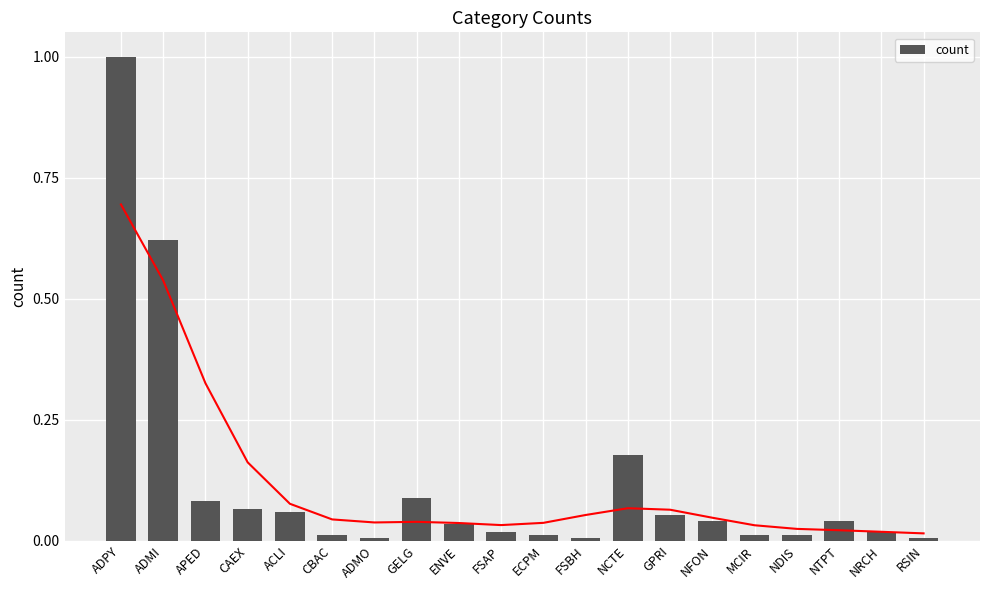

What is the label of the 10th bar from the left?

FSAP